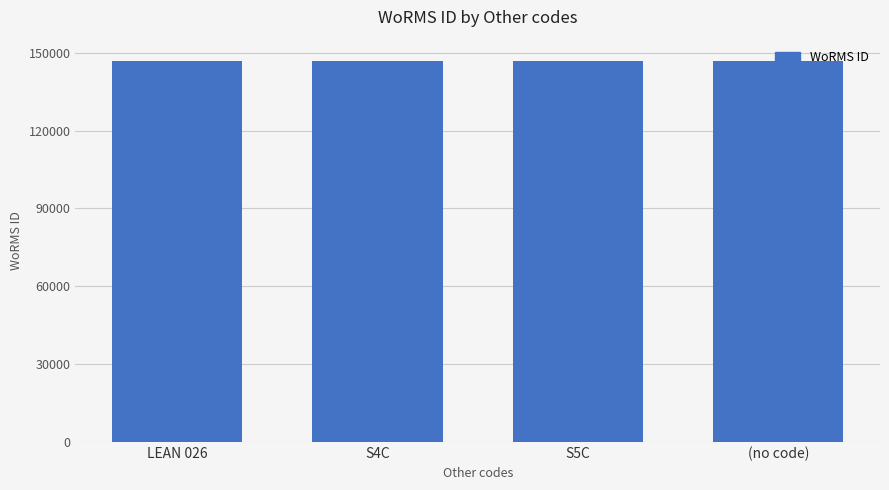

What is the value of the 3rd bar from the left?

146956